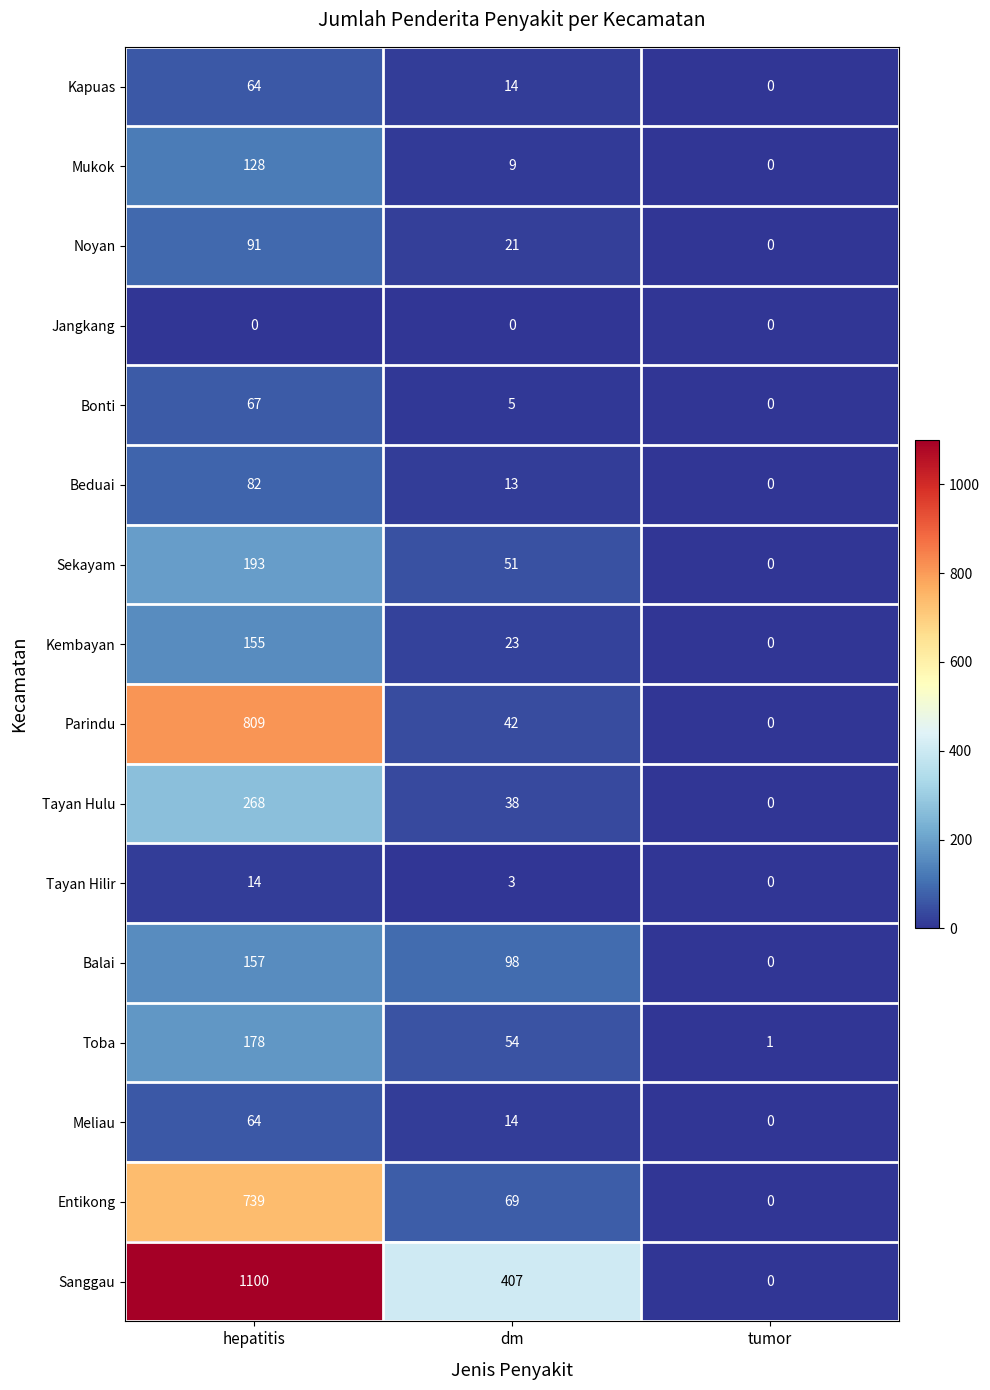

What is the difference between the highest and lowest values at hepatitis?

1100